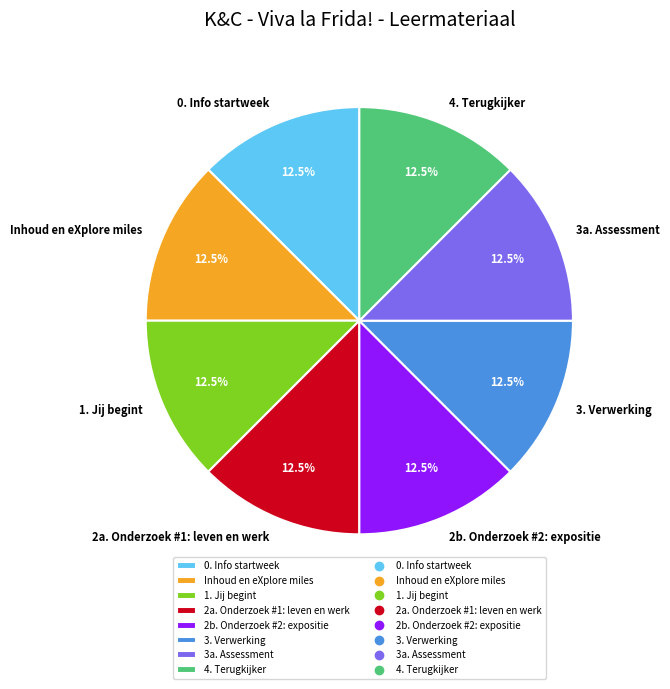

Approximately how many times larger is the value at Inhoud en eXplore miles compared to 0. Info startweek?

1.0